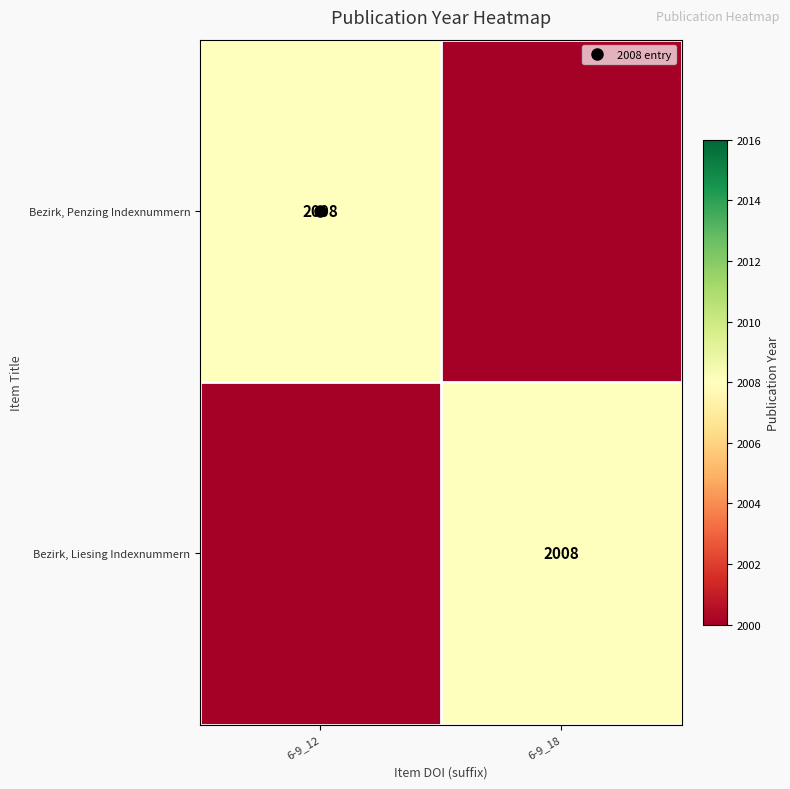

Which series has the largest total across all categories?

Bezirk, Penzing Indexnummern